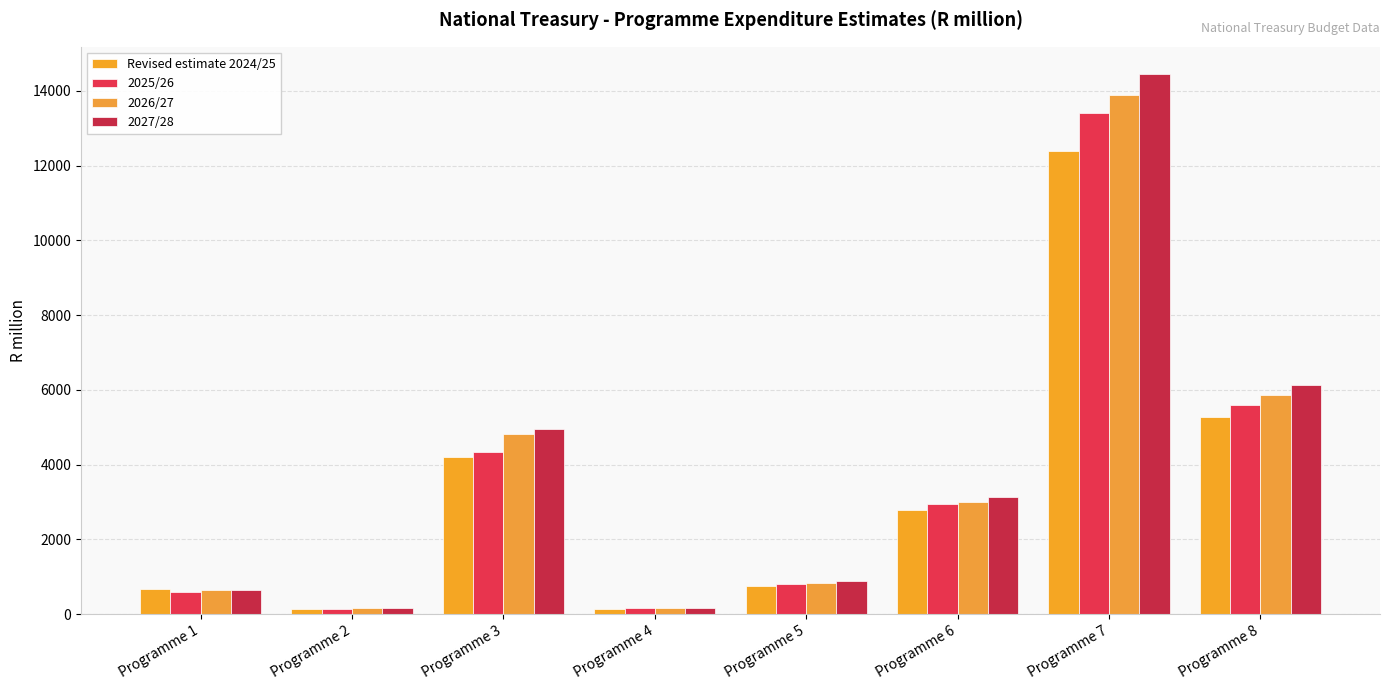

Read the 2025/26 value at Programme 5.

794.0